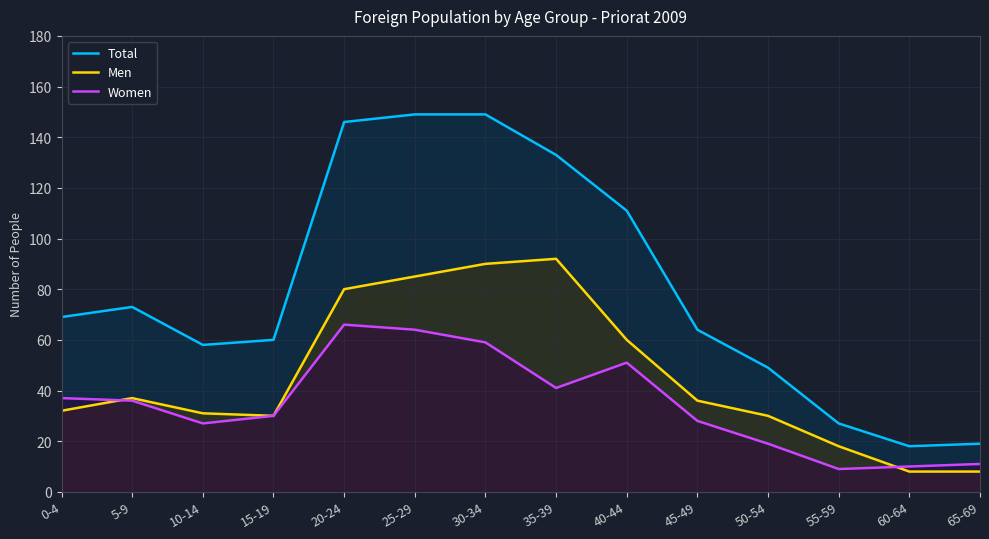

Rank the series by their average value, from lowest to highest.

Women, Men, Total